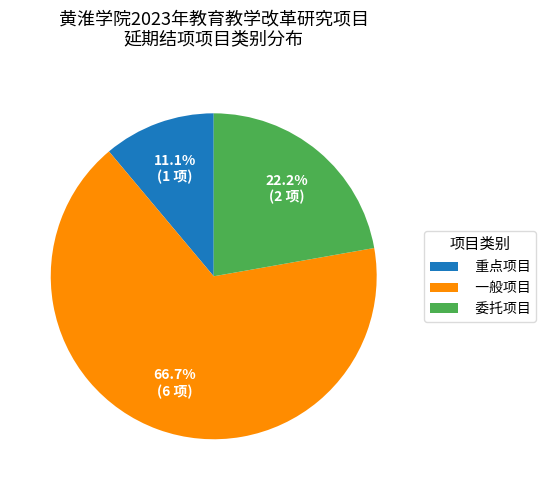

To the nearest percent, what percentage of the pie is 一般项目?

67%